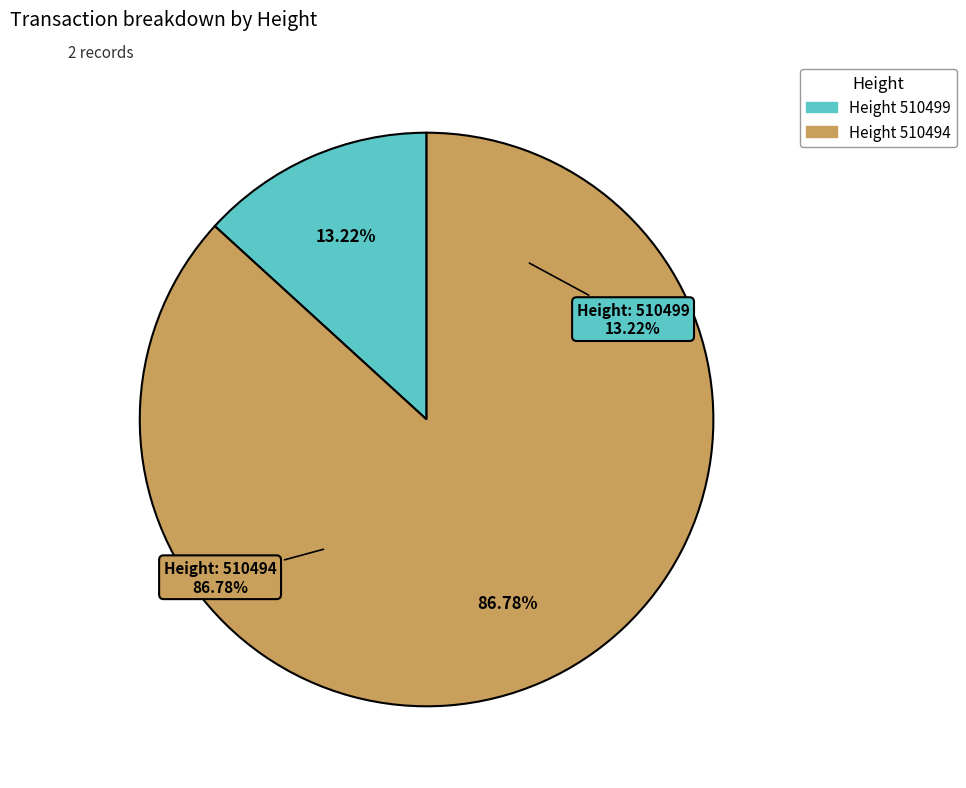

Approximately how many times larger is the value at 510494 compared to 510499?

6.6